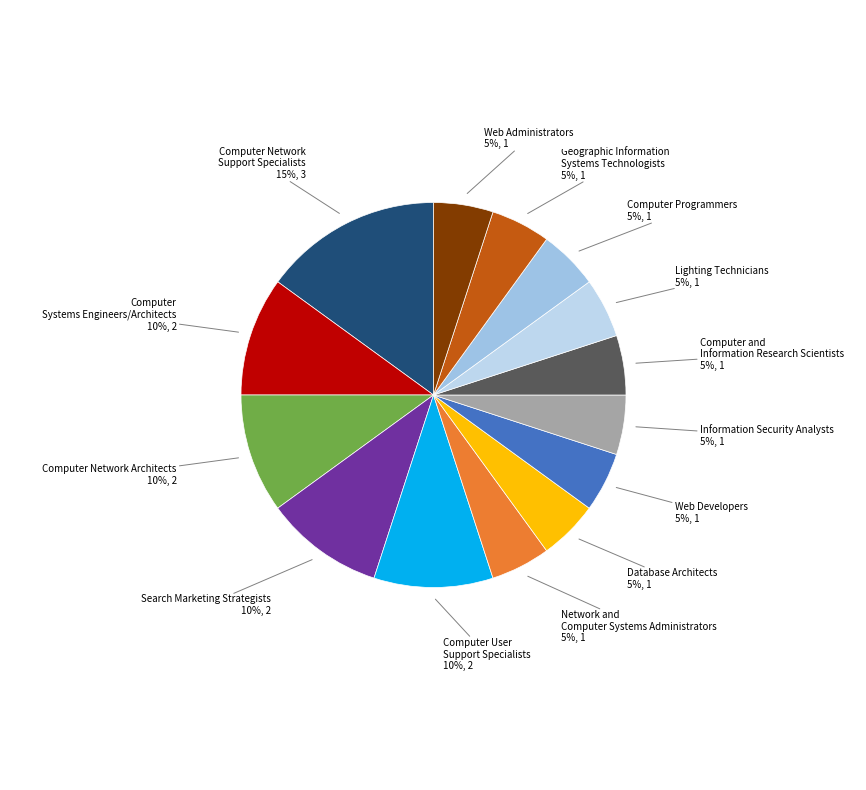

Is the sum of Geographic Information Systems Technologists and Computer User Support Specialists greater than half?

No